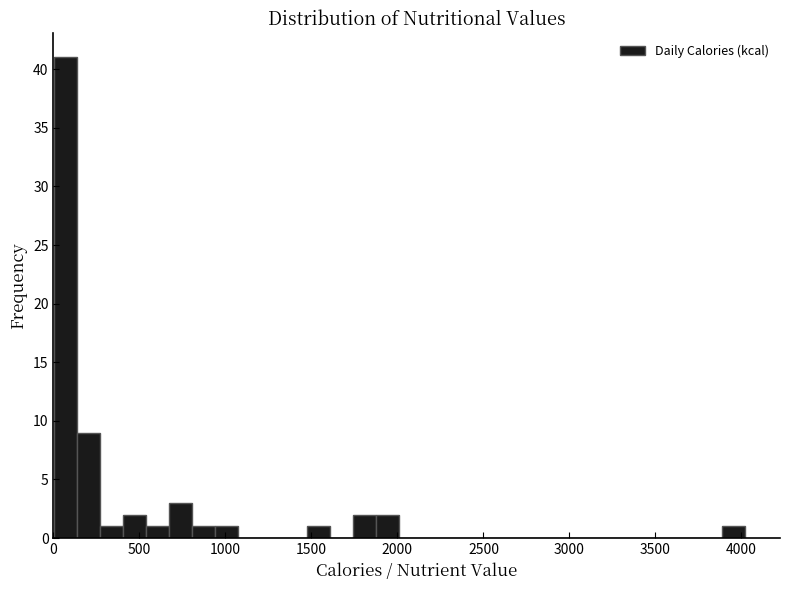

Around what value on the x-axis is the tallest bar? Give the approximate position of its centre, as read against the axis.

50